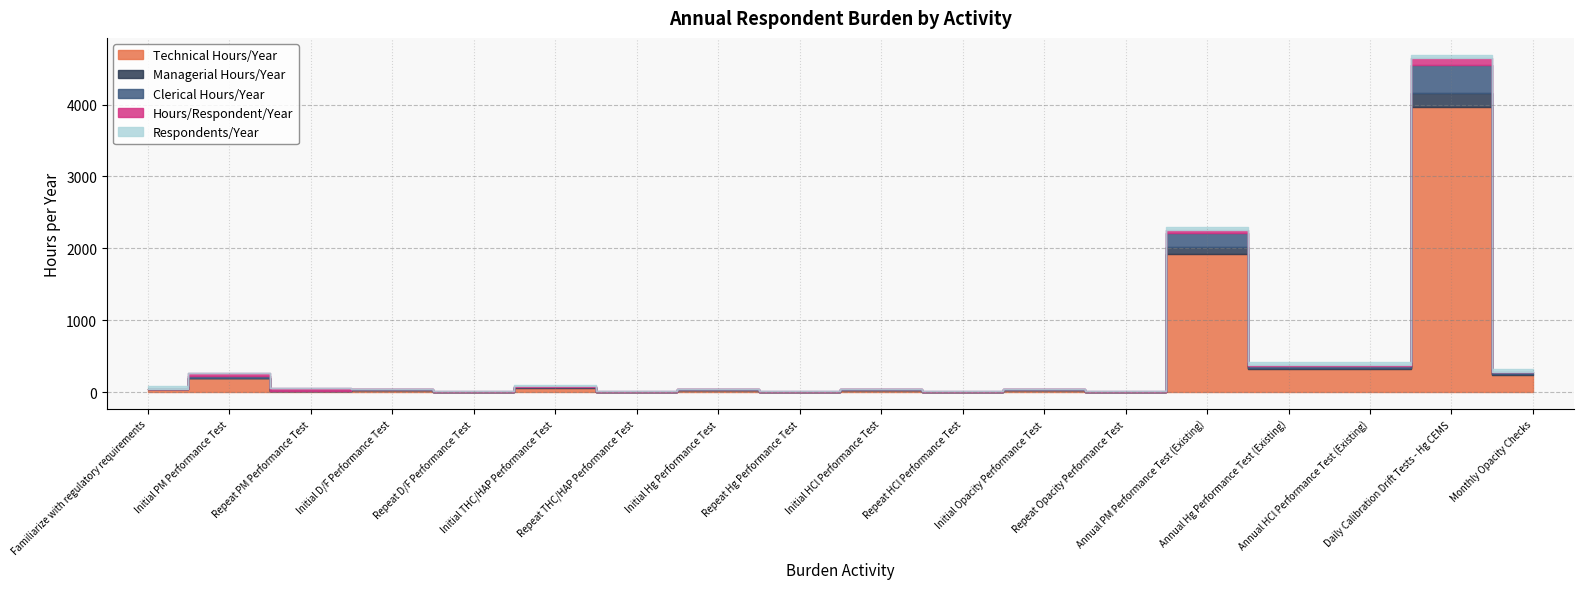

What is the label of the 4th point from the left?

Initial D/F Performance Test